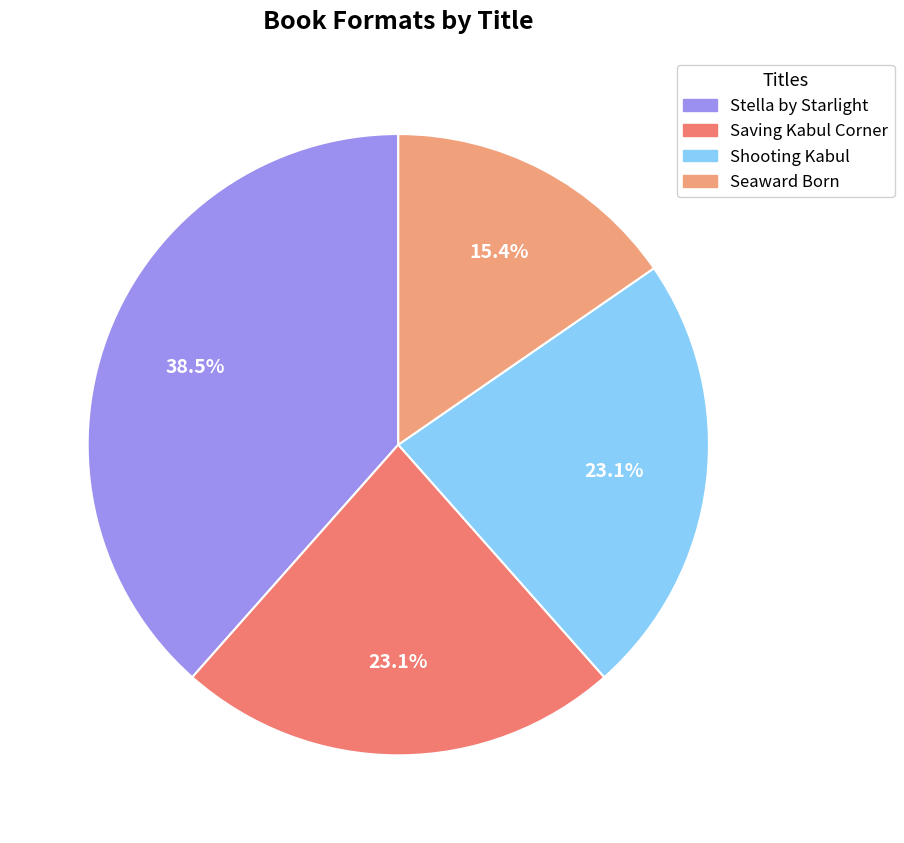

What percentage is the Saving Kabul Corner slice, to the nearest percent?

23%